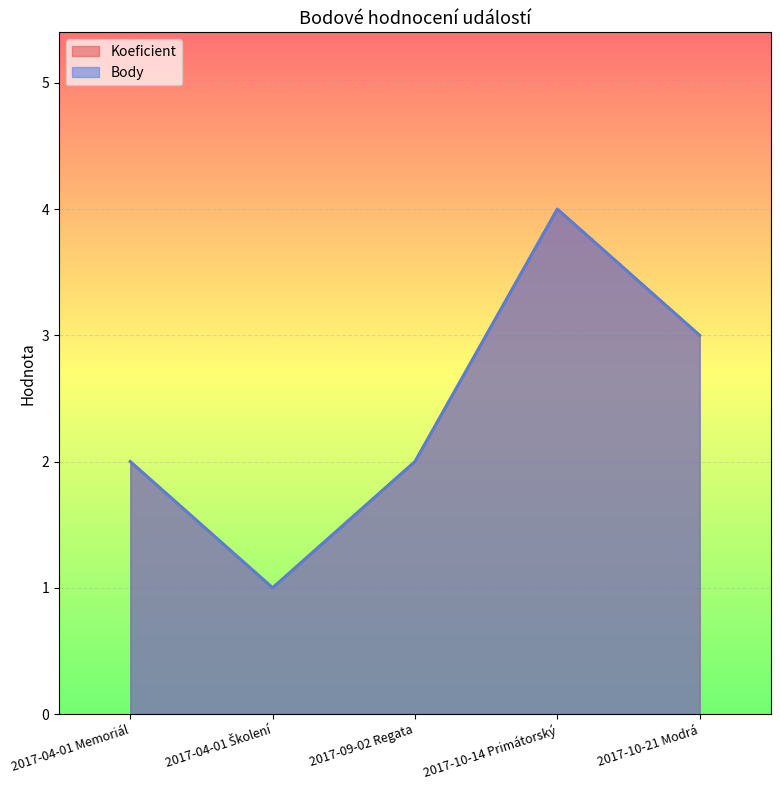

Reading right to left, extract all data points from this chart.

Koeficient: 3	4	2	1	2
Body: 3	4	2	1	2